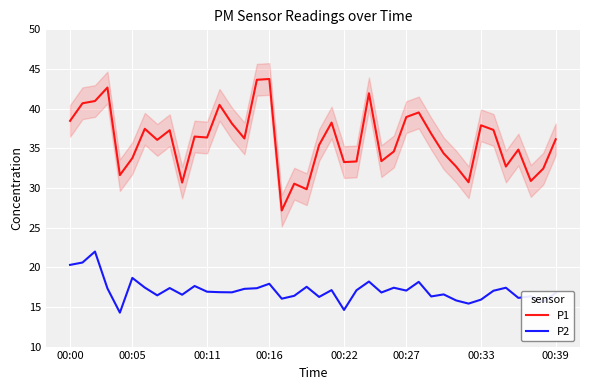

How many data points in P2 are less than 17?

20